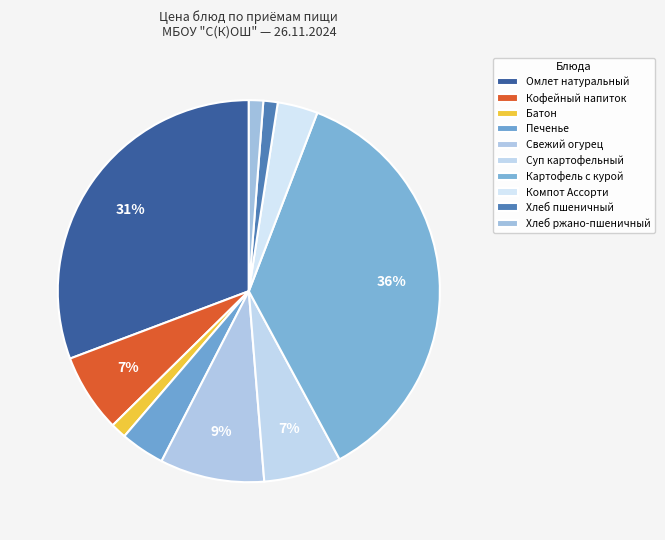

Does any single category account for the majority?

No